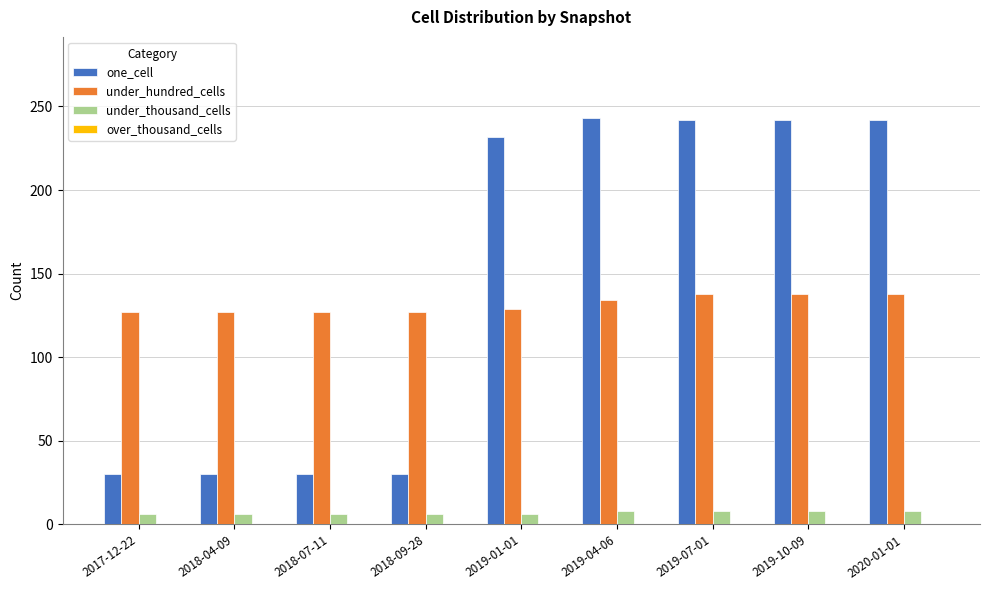

At 2020-01-01, list the series in order from smallest to largest.

under_thousand_cells, under_hundred_cells, one_cell